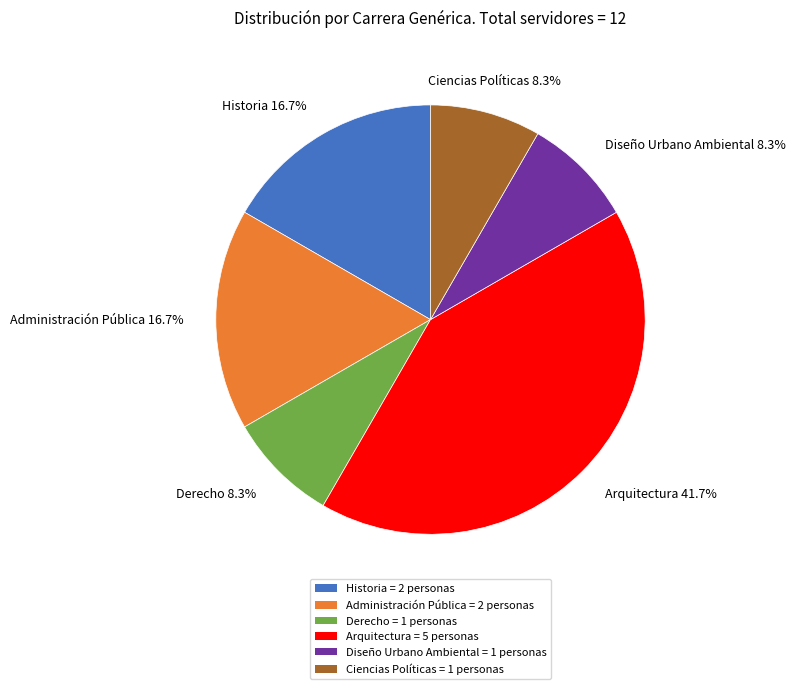

Count the number of slices in the pie.

6